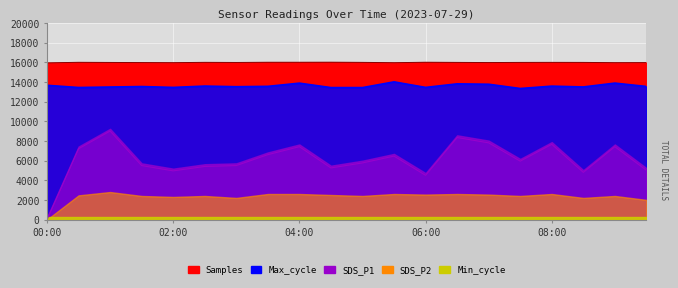

Which has a higher value, 05:30 or 04:30?

04:30